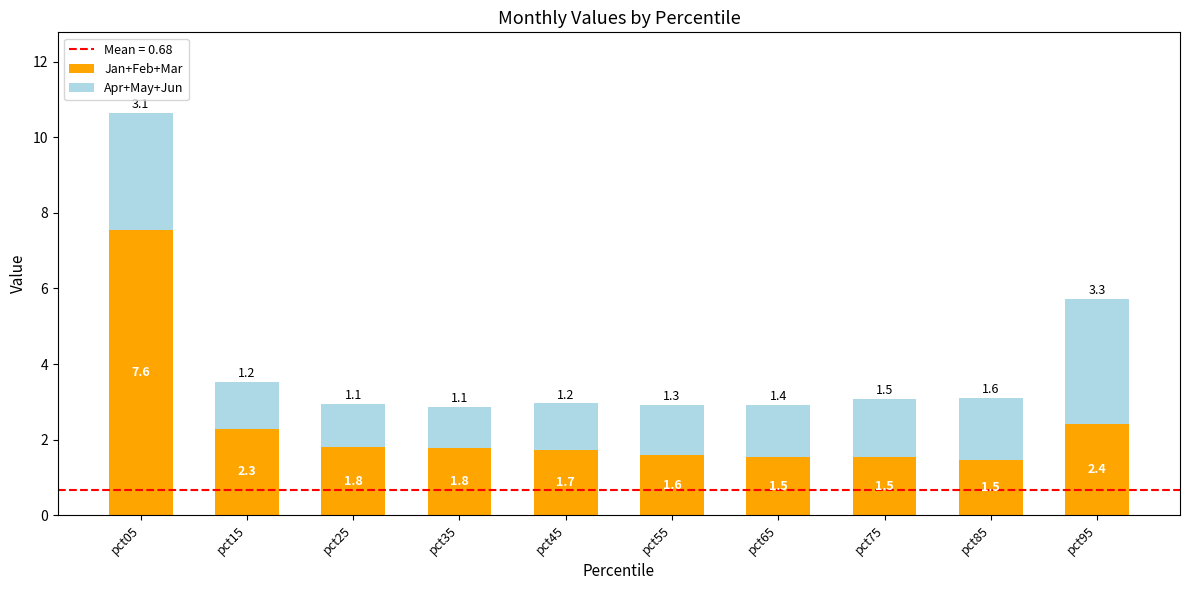

What is the minimum value for Jan+Feb+Mar?

1.5